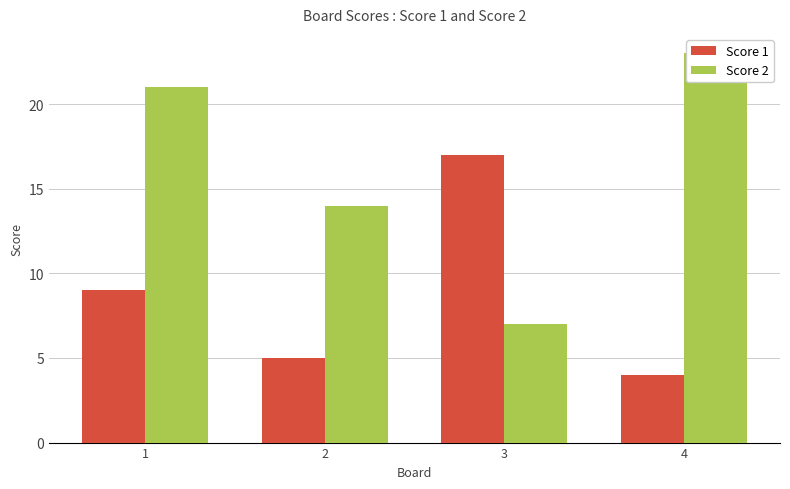

How many groups of bars are there?

4